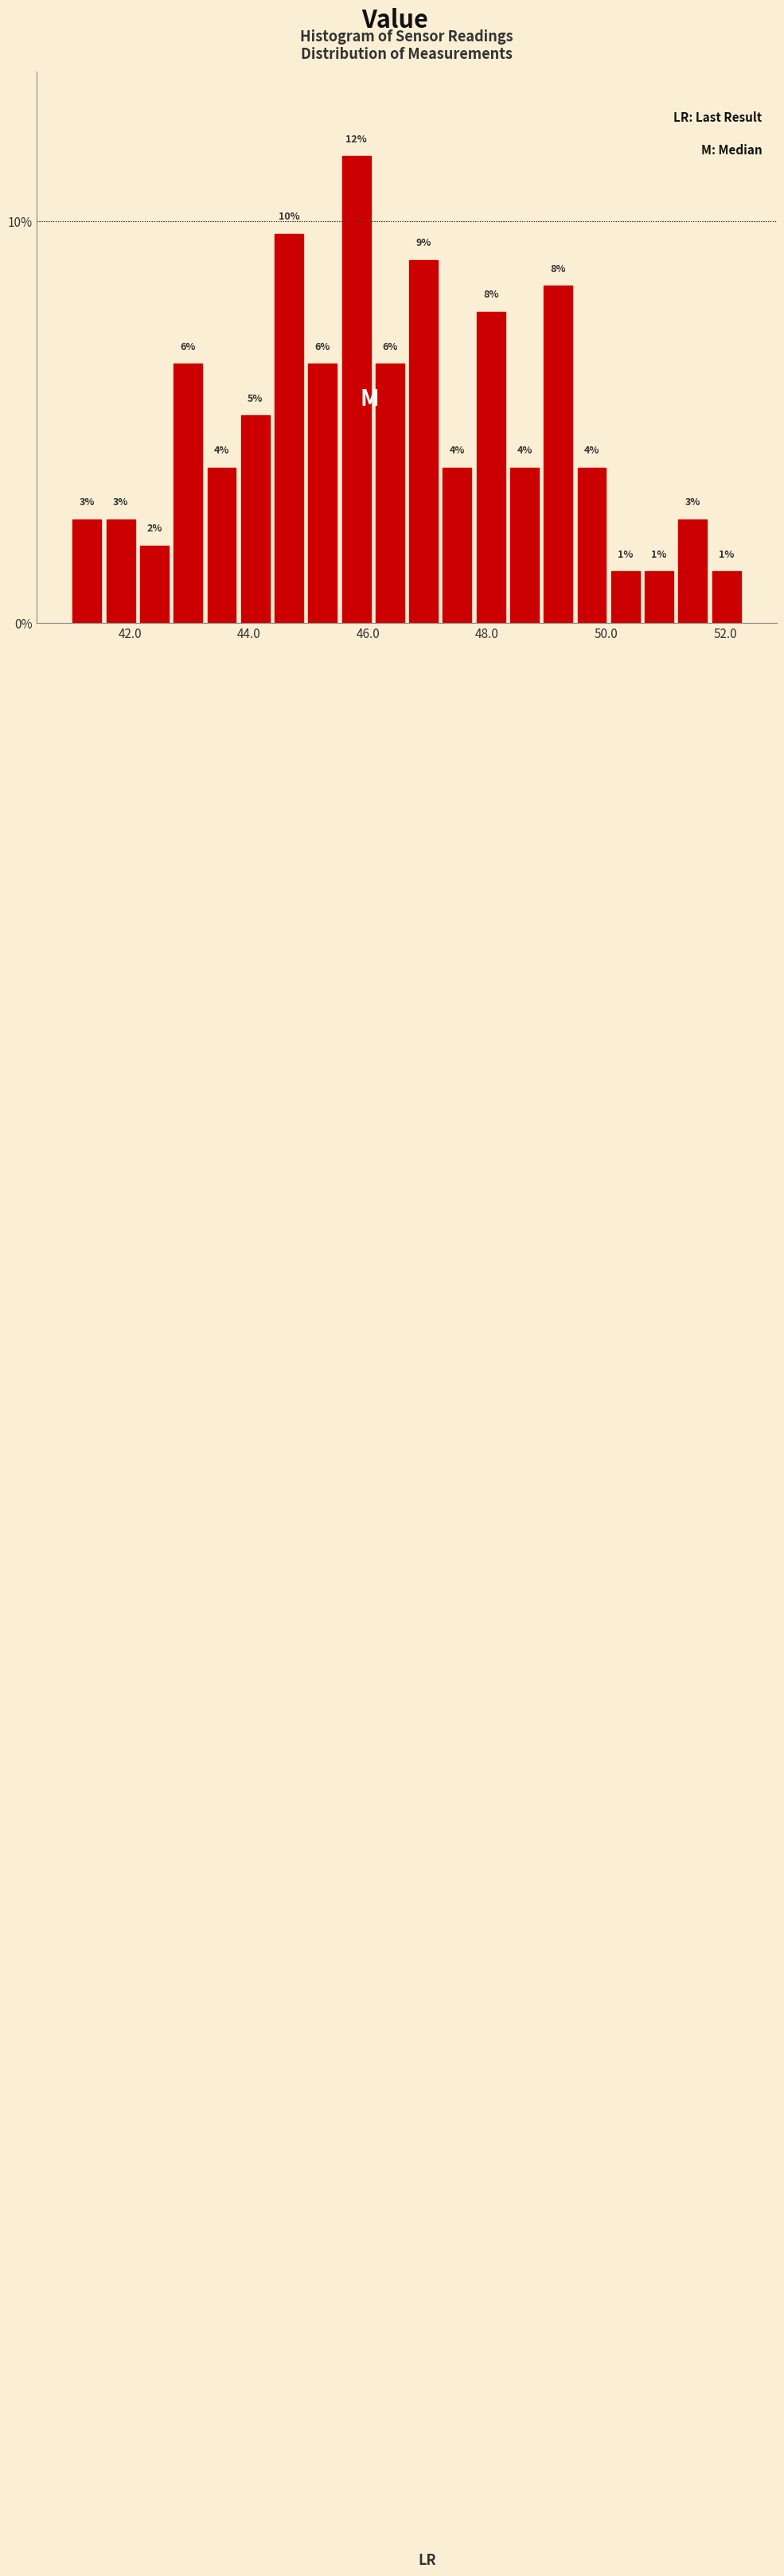

Read against the x-axis, roughly where is the centre of the tallest bar?

45.8